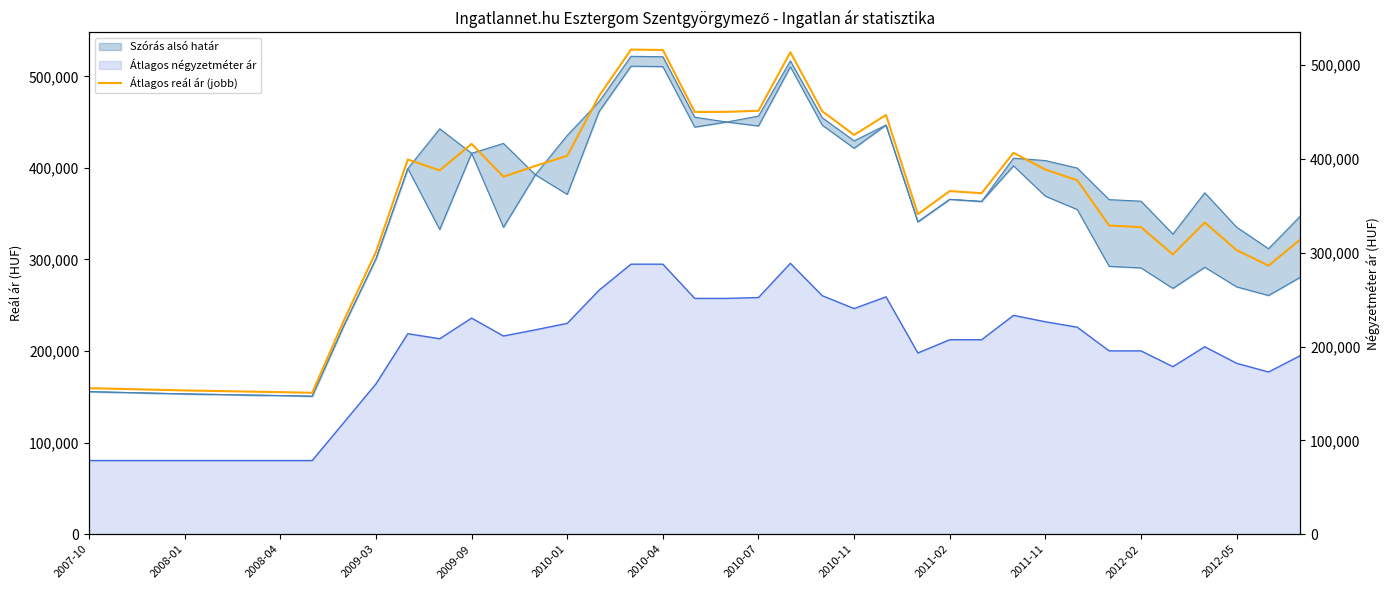

The value of Átlagos négyzetméter ár at 2009-09 is 54978. True or false?

False